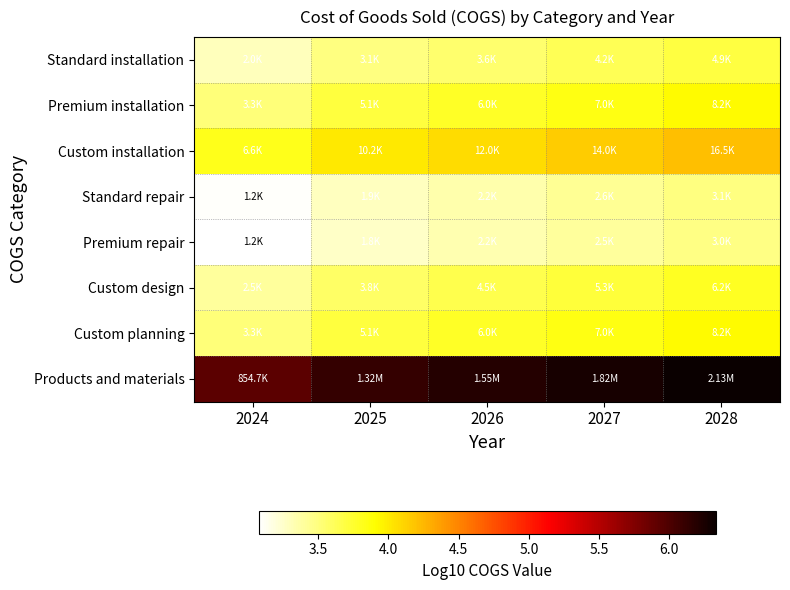

Which series has the largest range (max minus min)?

Products and materials